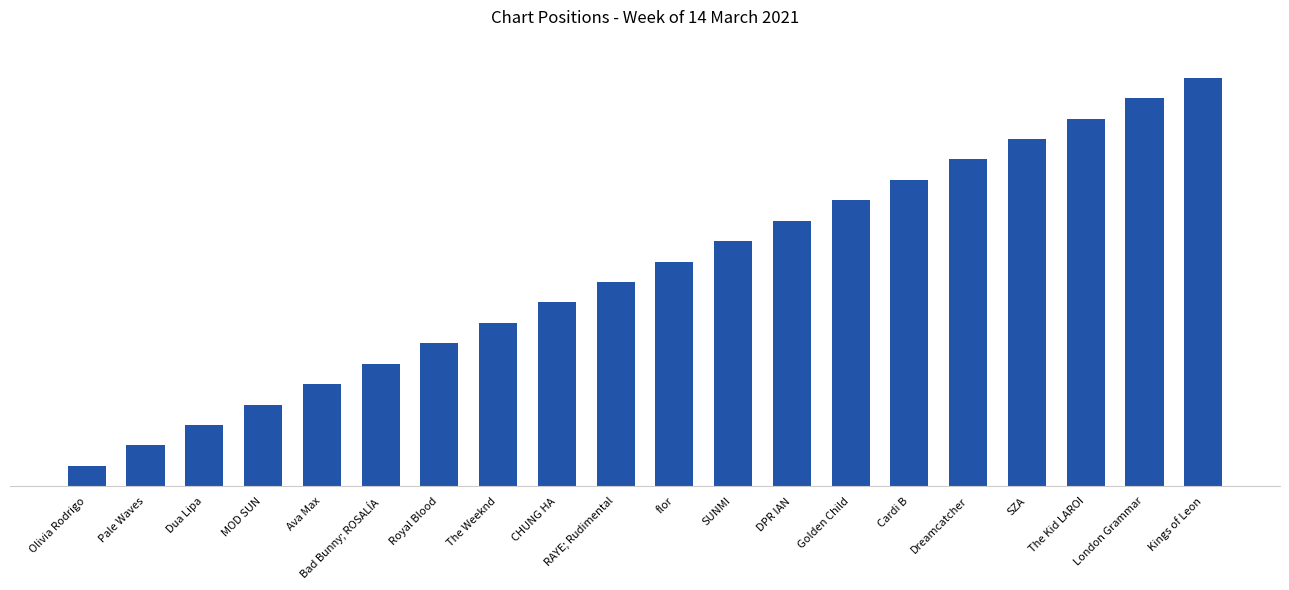

List the labels in order of value, smallest first.

Olivia Rodrigo, Pale Waves, Dua Lipa, MOD SUN, Ava Max, Bad Bunny; ROSALÍA, Royal Blood, The Weeknd, CHUNG HA, RAYE; Rudimental, flor, SUNMI, DPR IAN, Golden Child, Cardi B, Dreamcatcher, SZA, The Kid LAROI, London Grammar, Kings of Leon